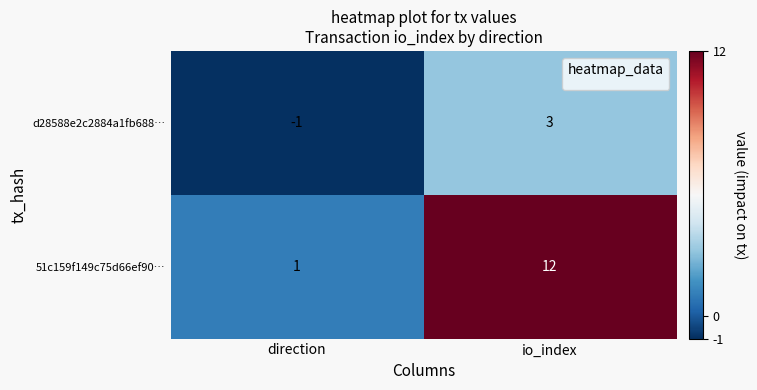

What is the smallest value displayed?

-1